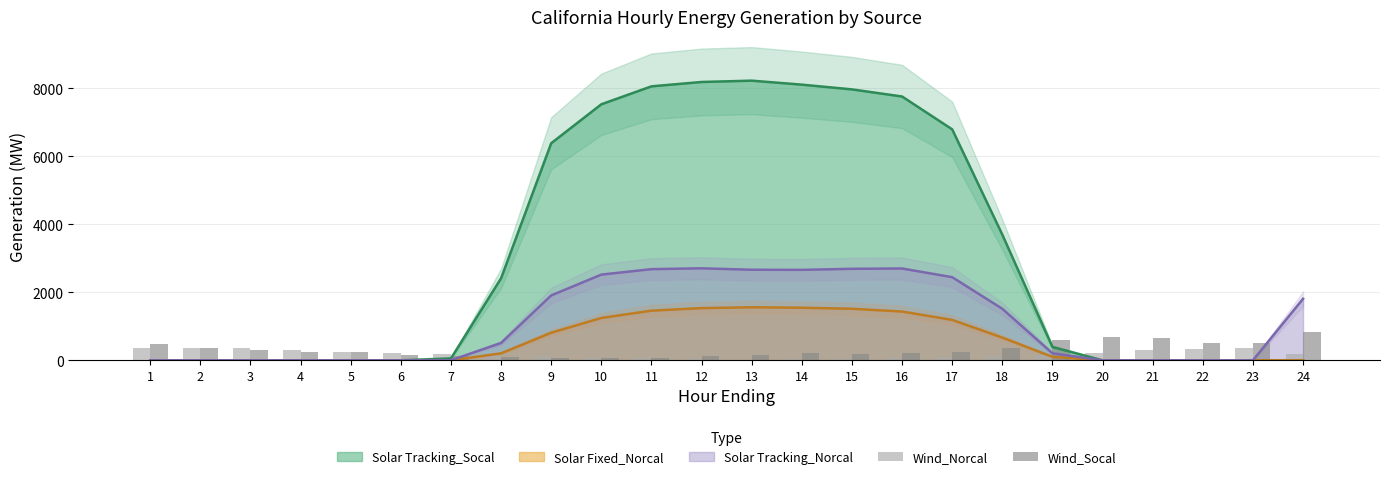

What is the maximum value for Solar Tracking_Socal?

8229.0